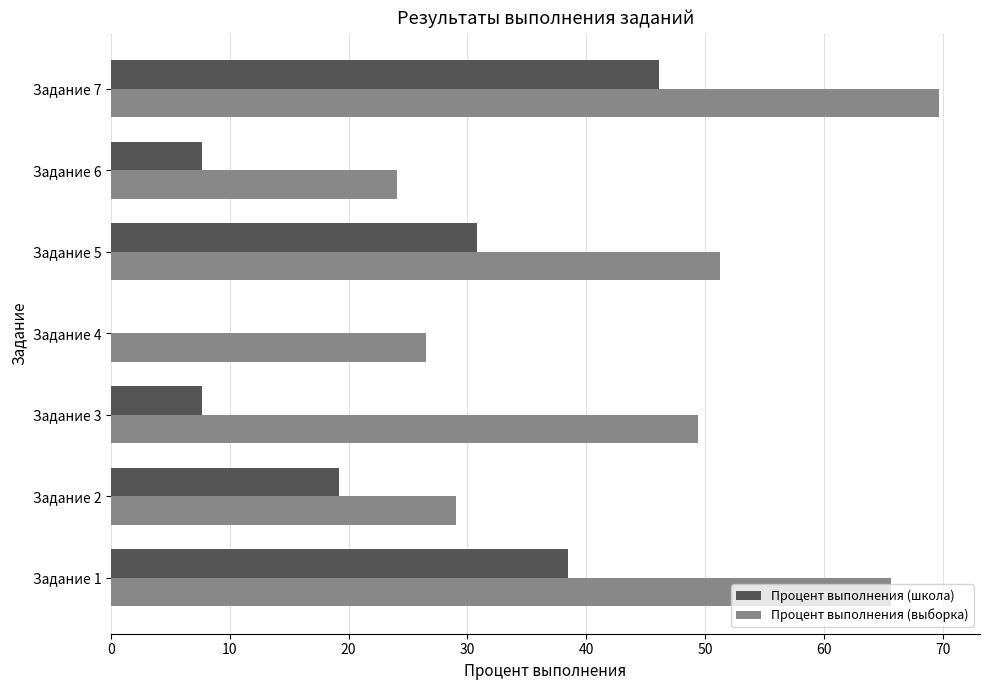

What are all the series names shown in the legend?

Процент выполнения (школа), Процент выполнения (выборка)